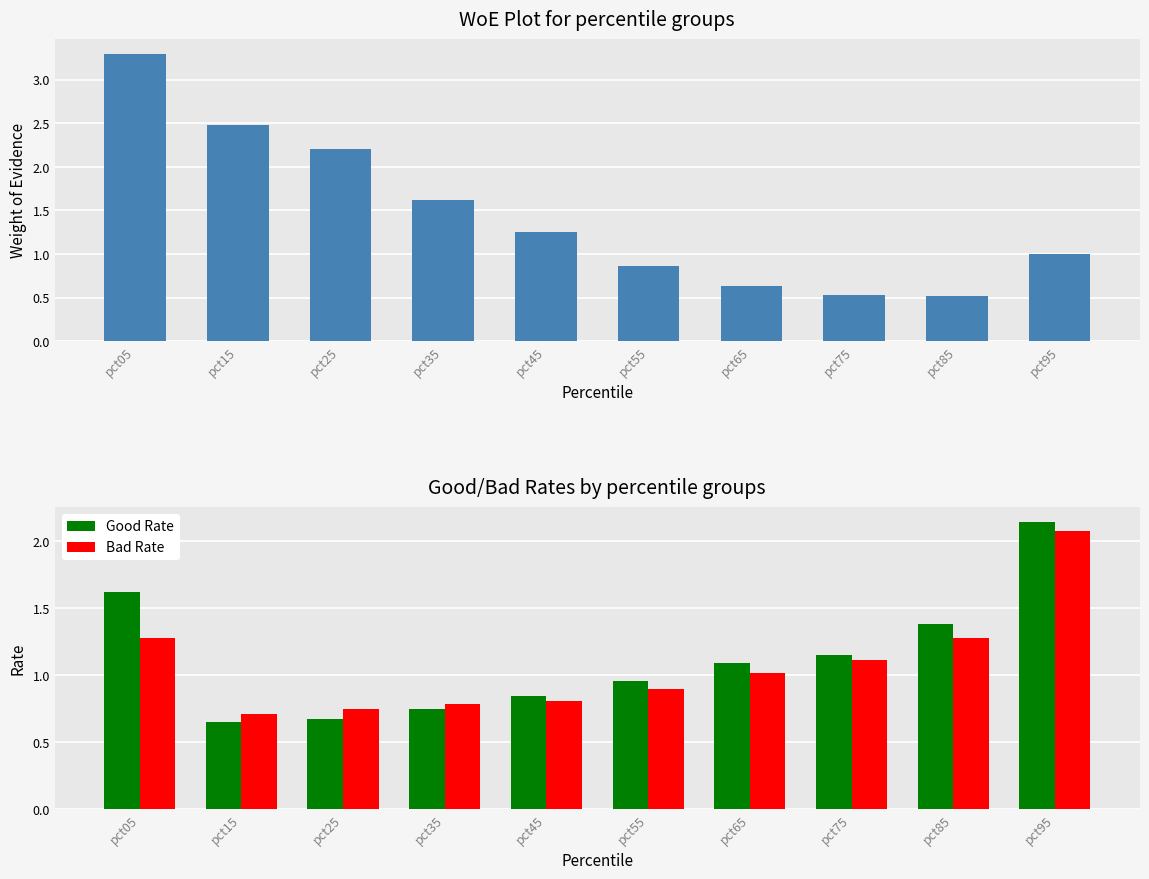

Which series has the widest spread of values?

Jan